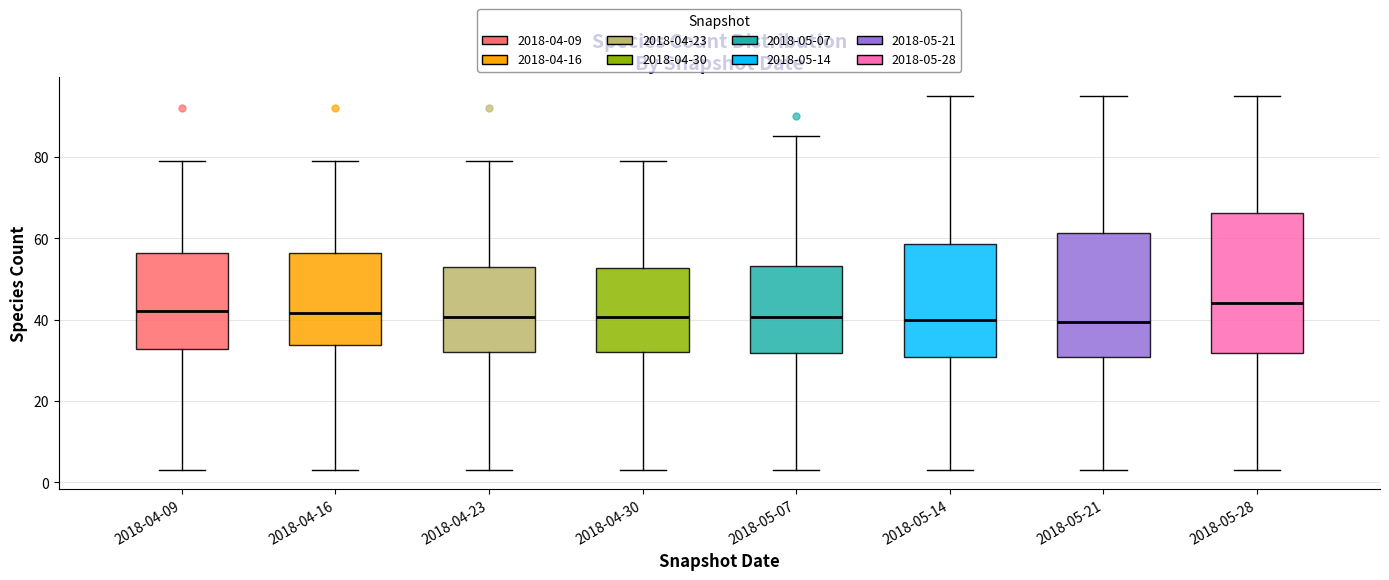

Where is the lower edge of the box for 2018-05-28 on the y-axis? The values are not printed on the chart, so give them approximately, as read against the axis.

32